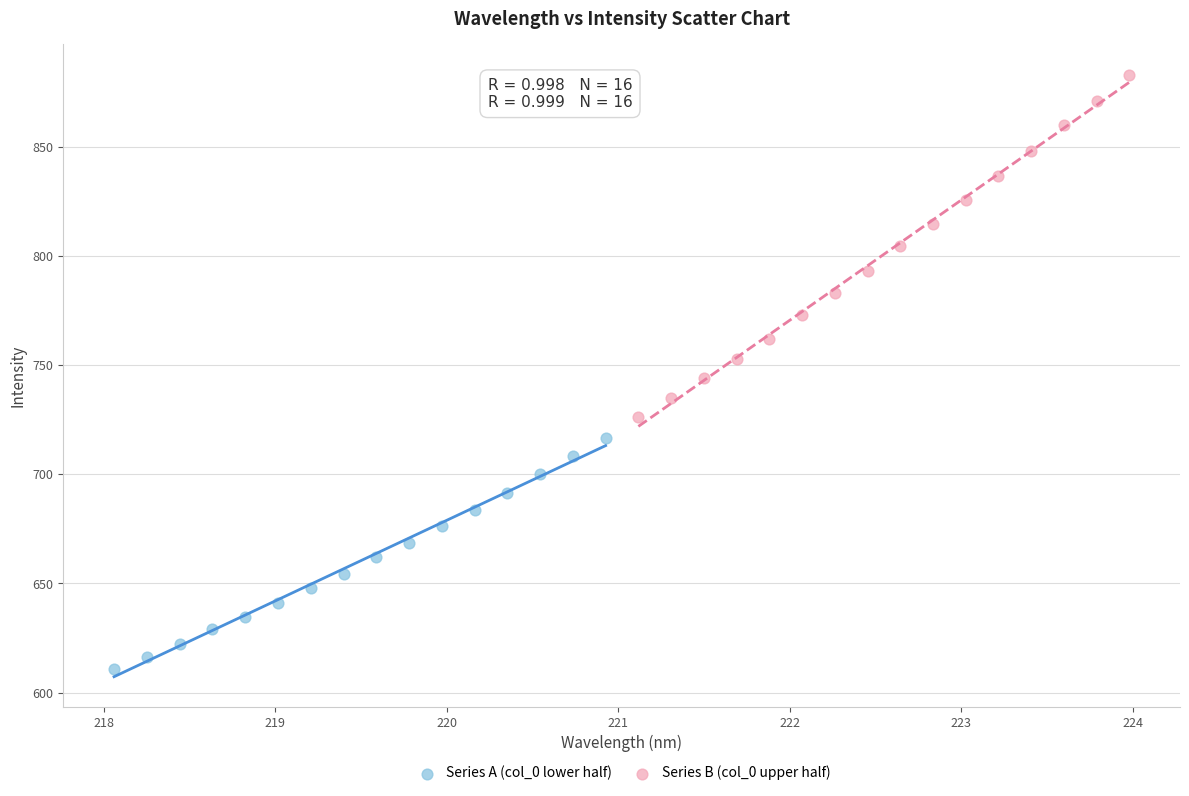

Which series contains the lowest Y value?

Series A (col_0 lower half)